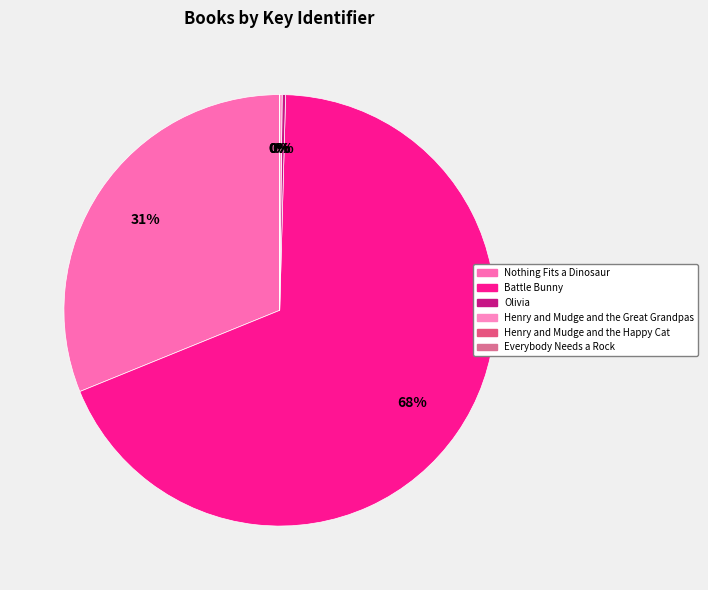

Which category accounts for the majority?

Battle Bunny